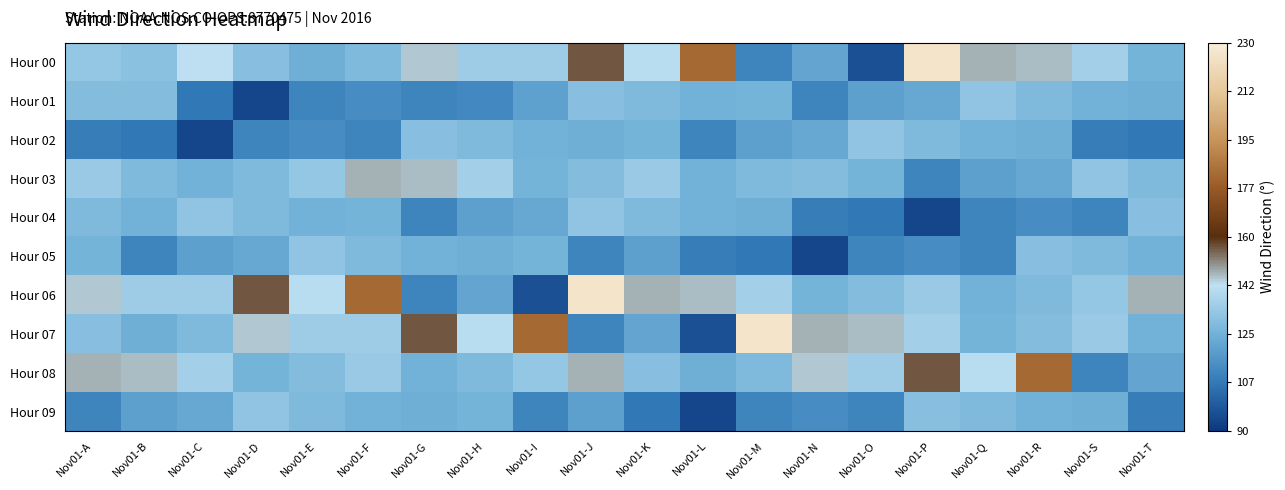

Rank the series by their maximum value, from lowest to highest.

Hour 01, Hour 02, Hour 04, Hour 05, Hour 09, Hour 03, Hour 08, Hour 00, Hour 06, Hour 07